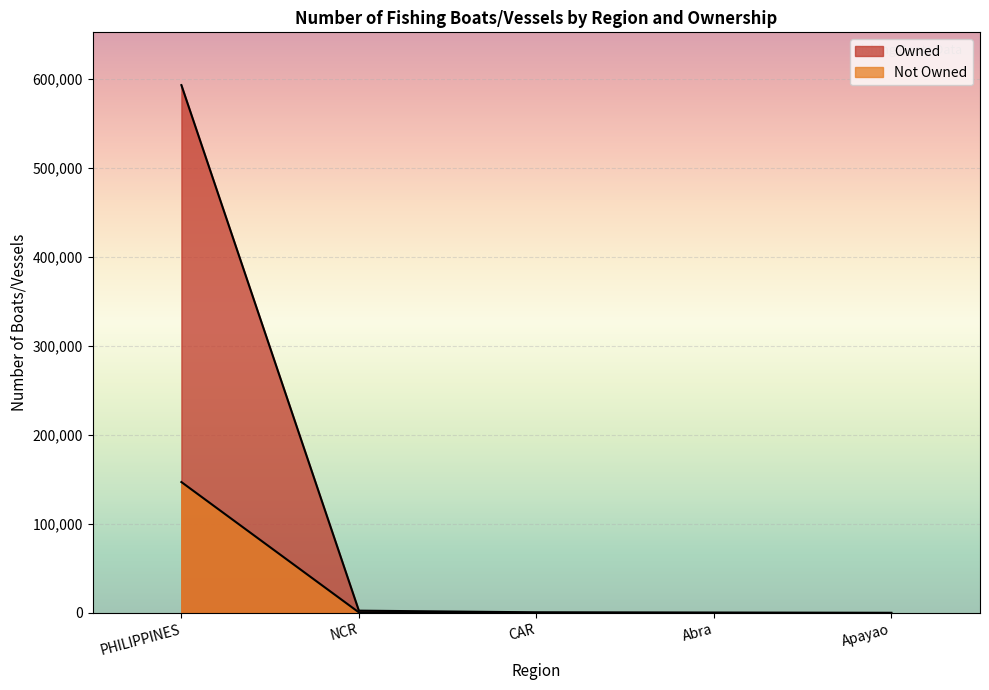

What is the spread (max minus min) of values at Apayao?

8